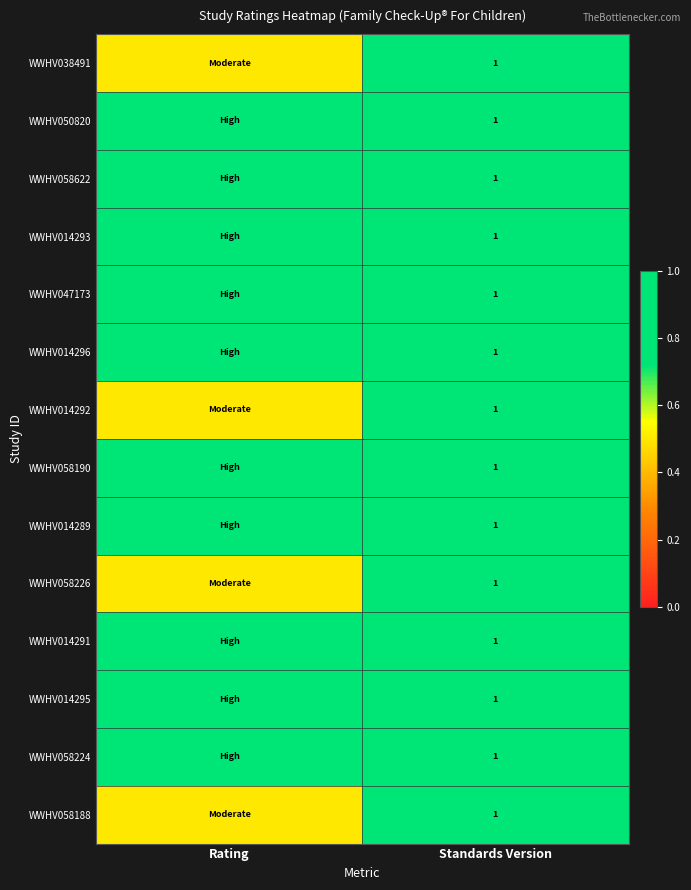

True or false: WWHV058190 has a value of 1.6 at Standards Version.

False